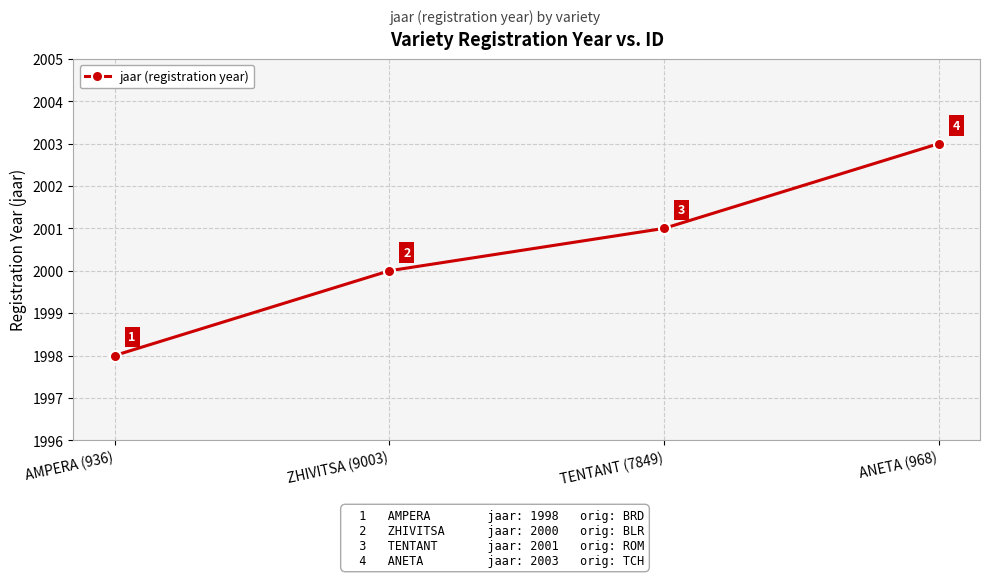

True or false: there are more than 0 points higher than both neighbors.

False